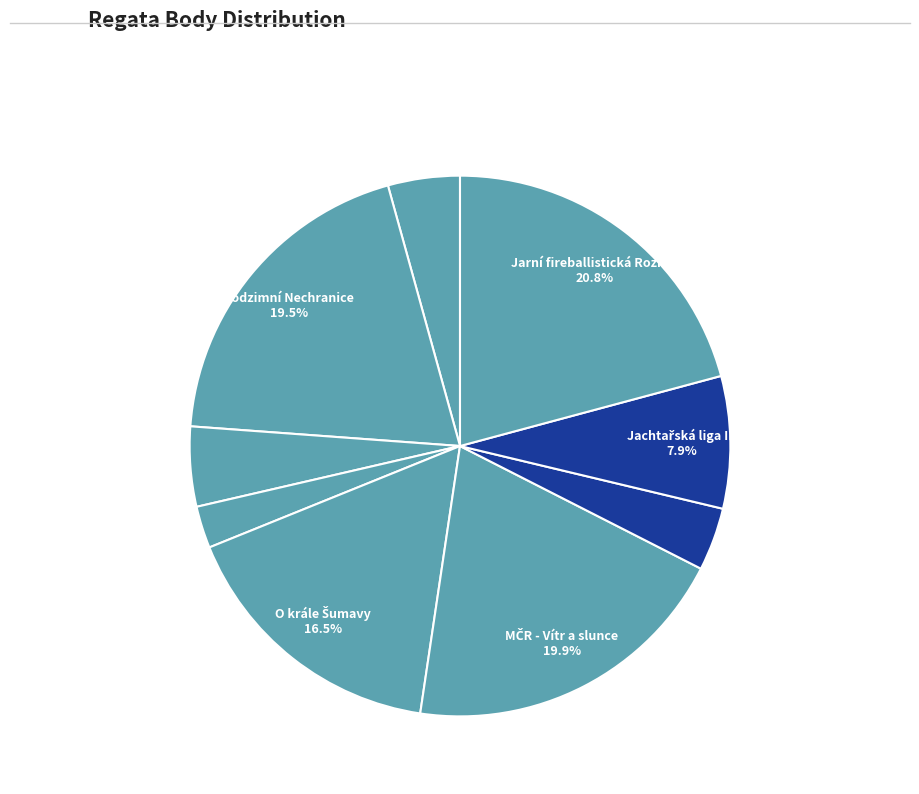

Which slice is the smallest?

Bezdrevský kapr